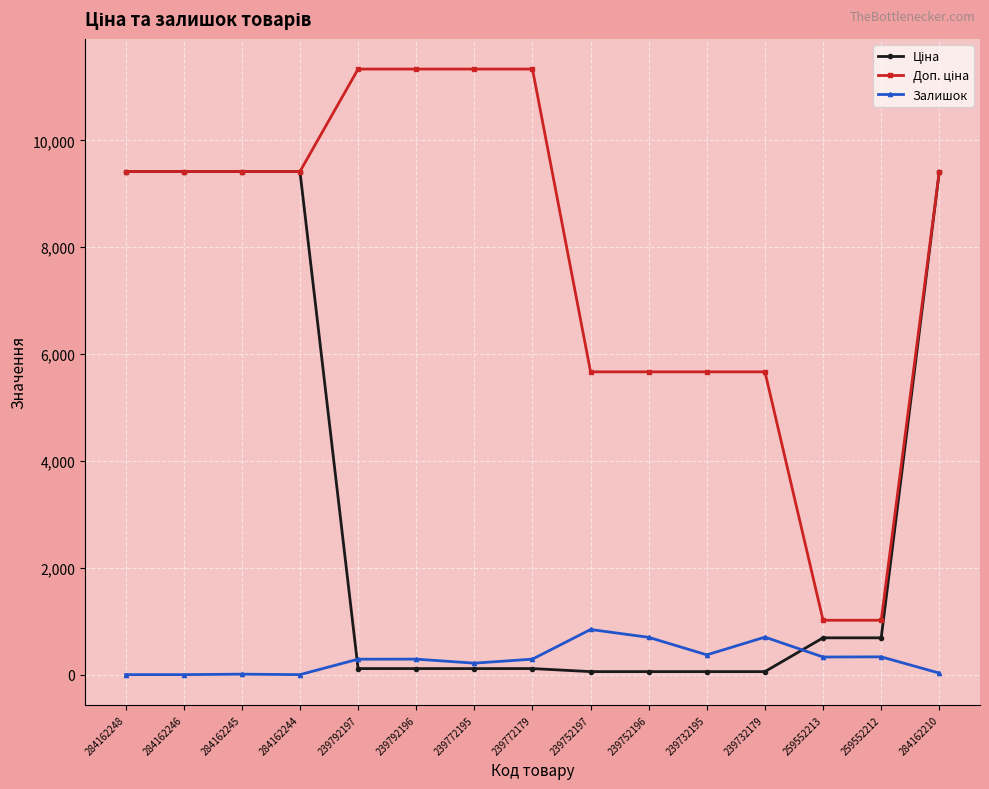

At how many categories does at least one series exceed 3551?

13